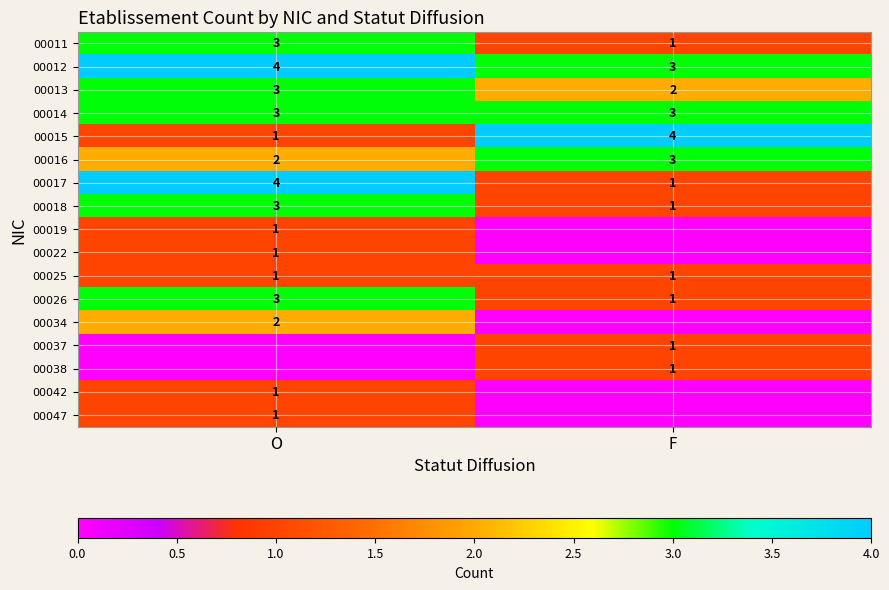

What value does the 00011 series have at F?

1